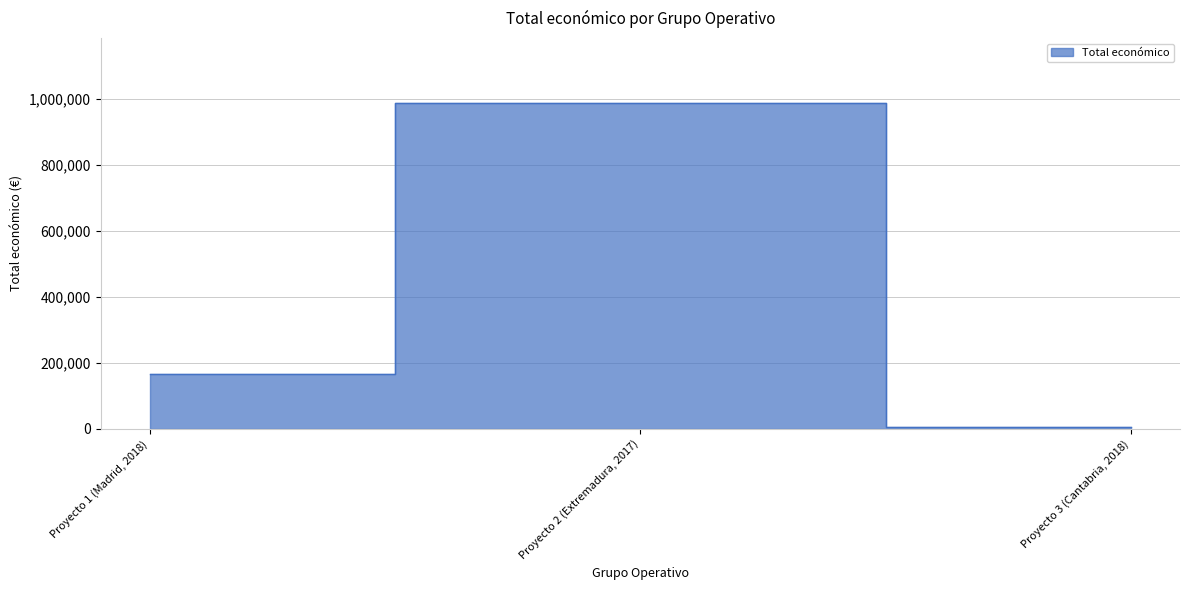

What is the sum of the values at Proyecto 2 (Extremadura, 2017) and Proyecto 3 (Cantabria, 2018)?

994074